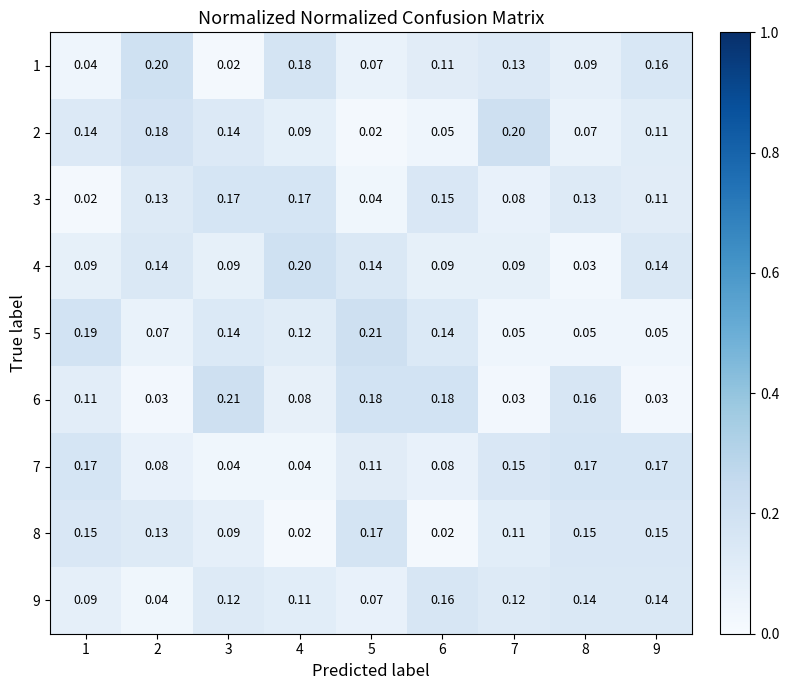

Is the value of 4 at 5 greater than the value of 9 at 1?

Yes